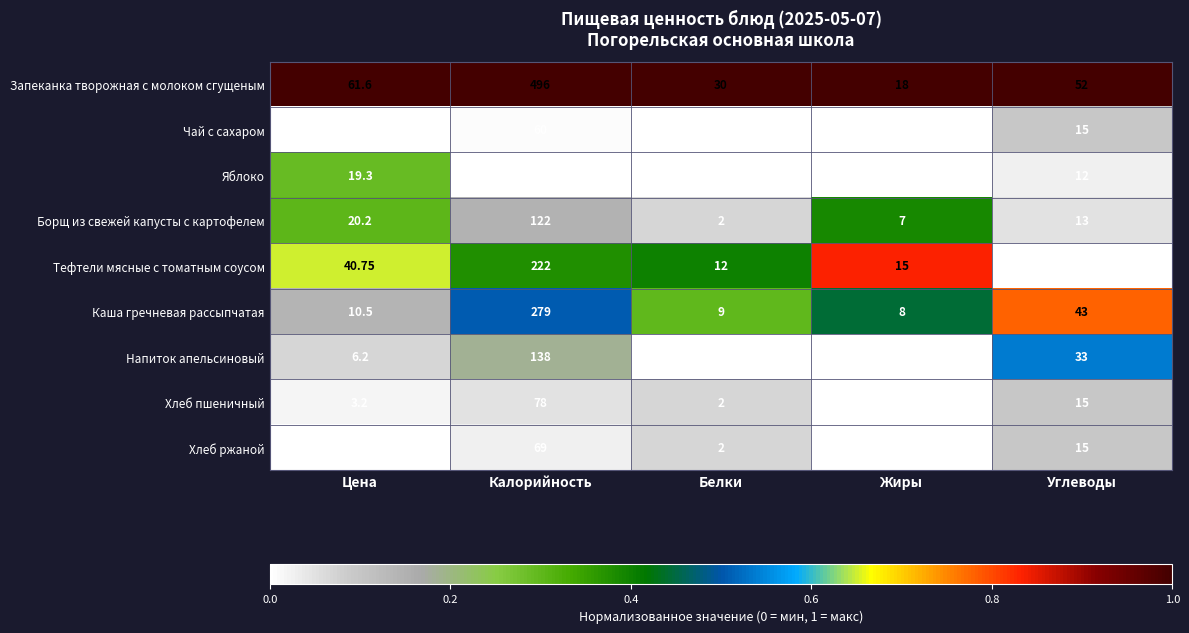

At which category is the sum across all series the highest?

Калорийность